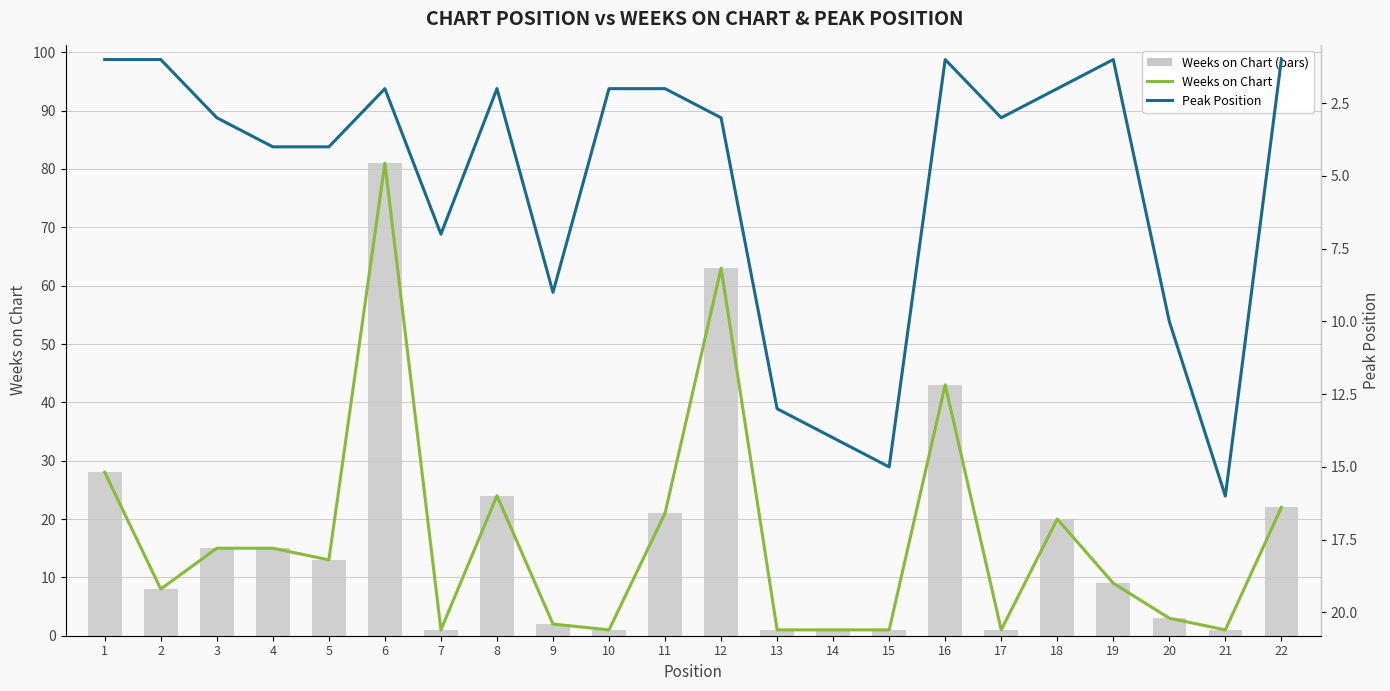

What value does the Weeks on Chart (line) series have at 3?

15